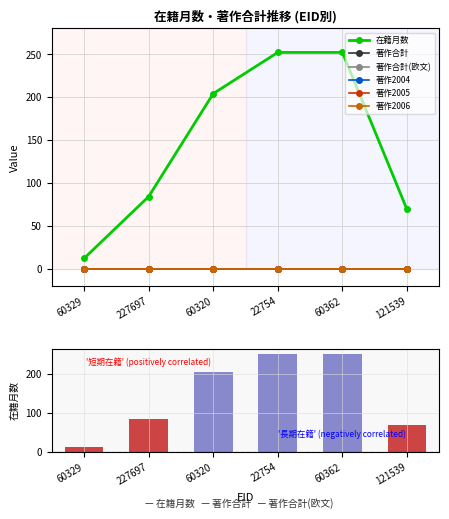

Reading right to left, extract all data points from this chart.

在籍月数: 69	252	252	204	84	12
著作合計: 0	0	0	0	0	0
著作合計(欧文): 0	0	0	0	0	0
著作2004: 0	0	0	0	0	0
著作2005: 0	0	0	0	0	0
著作2006: 0	0	0	0	0	0